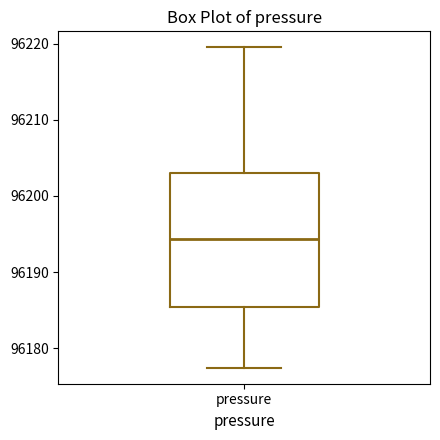

Read this box plot against the y-axis: the position of the median line, the range covered by the box, and the ends of both whiskers. The values are not printed on the chart, so give them approximately, as read against the axis.

median 96194, box 96185 to 96203, whiskers 96177 to 96220